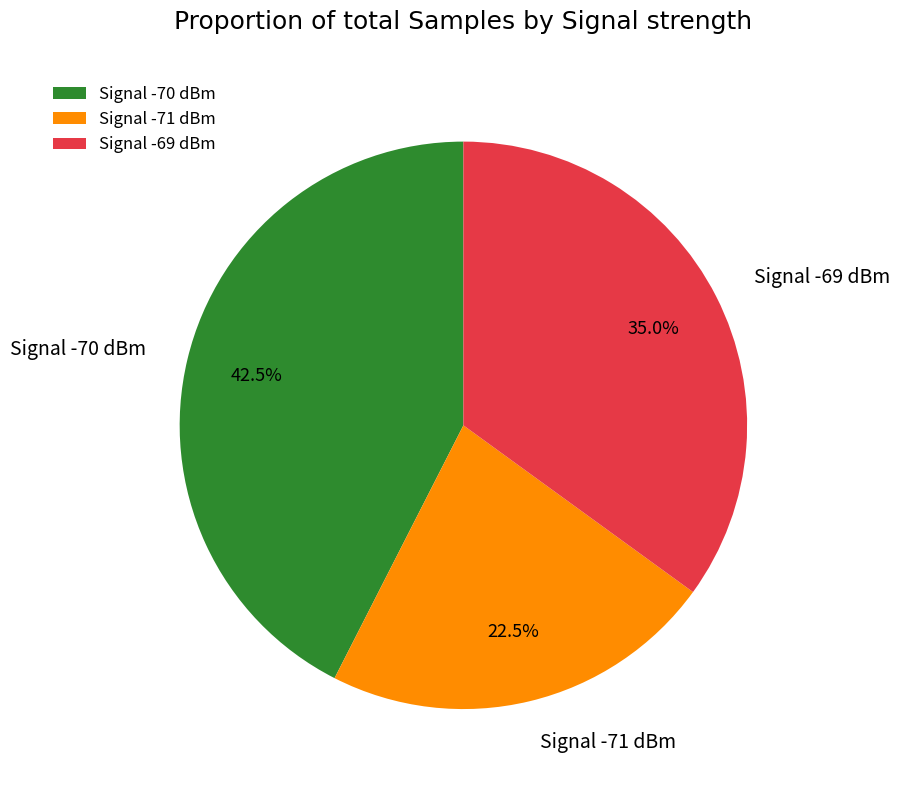

Is there any slice that represents more than half of the pie?

No